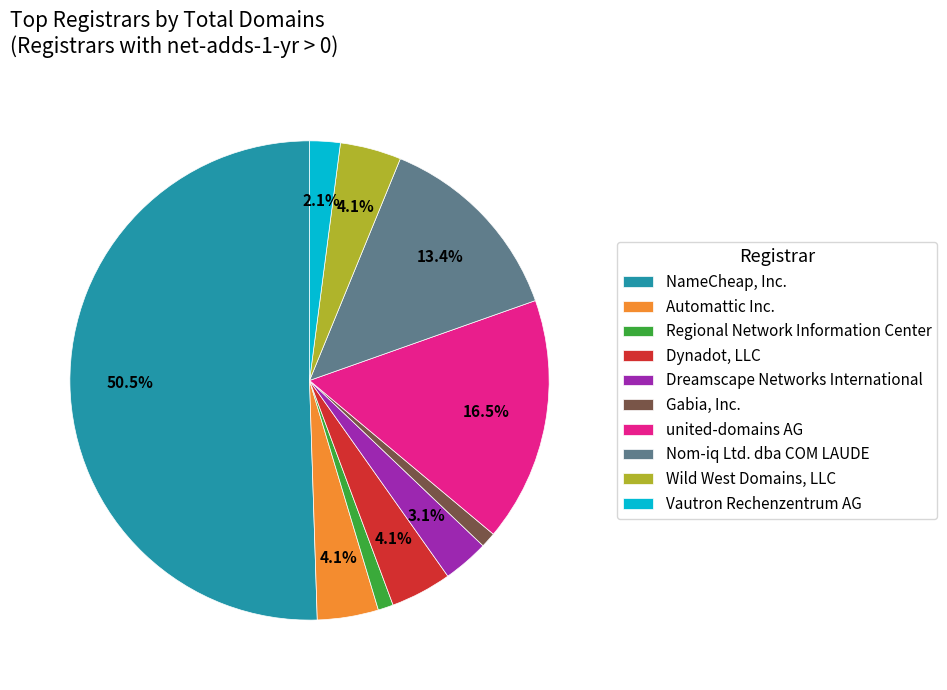

To the nearest percent, what portion does Regional Network Information Center represent?

1%